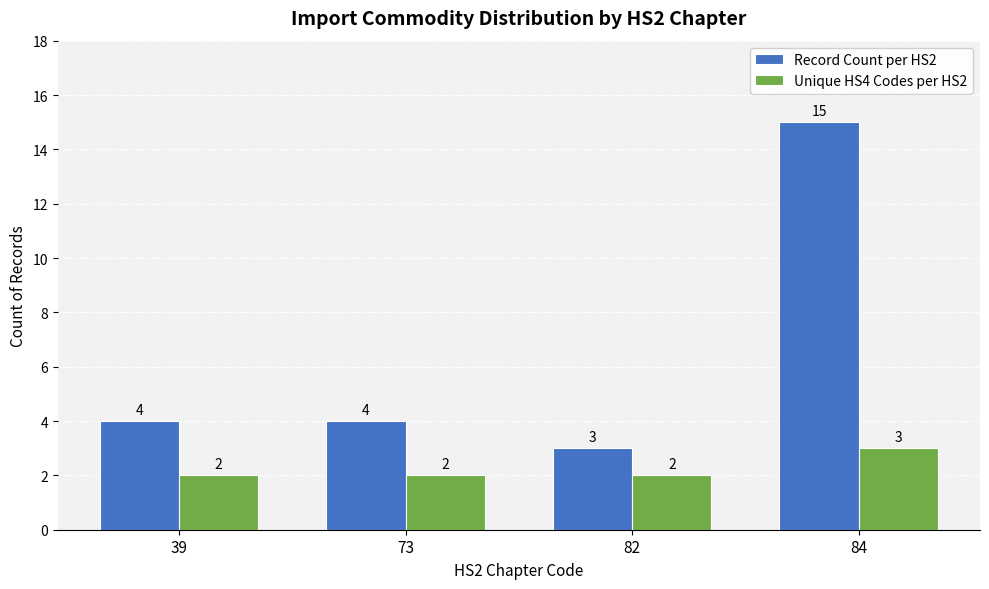

What is the value of the Record Count per HS2 bar at the 3rd from the left?

3